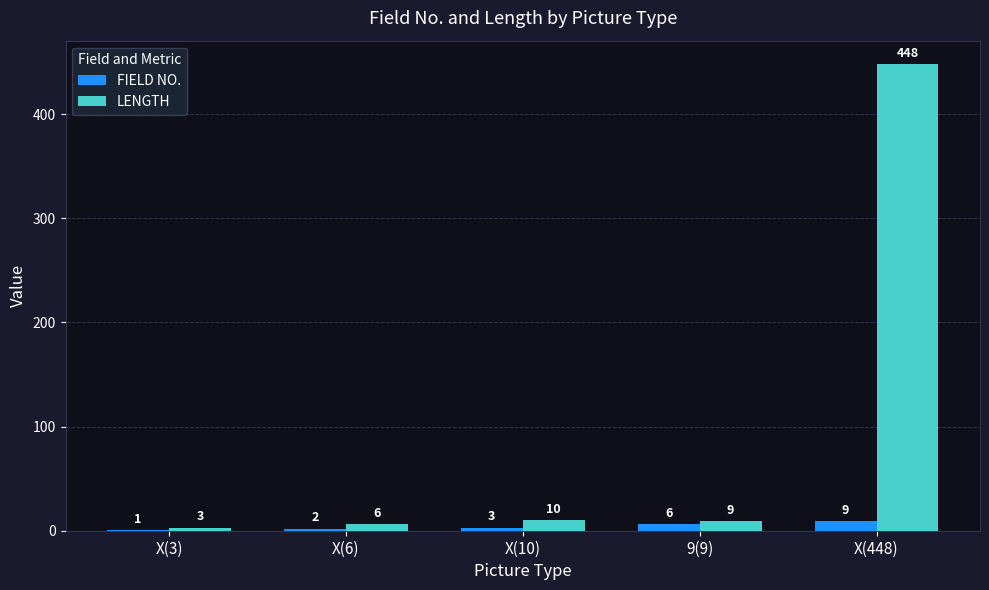

Count the number of categories in the chart.

5